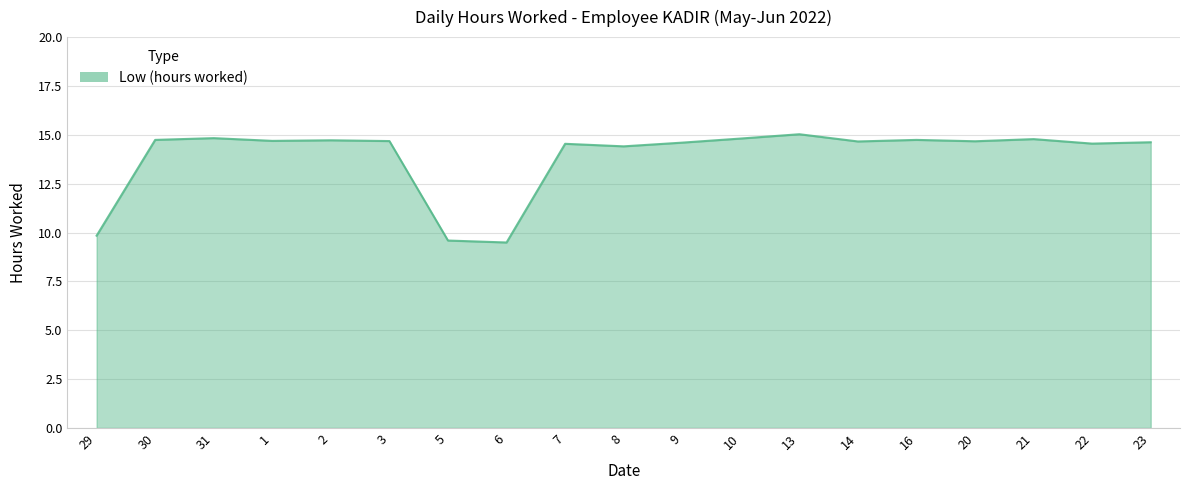

How many lines are shown in the chart?

1